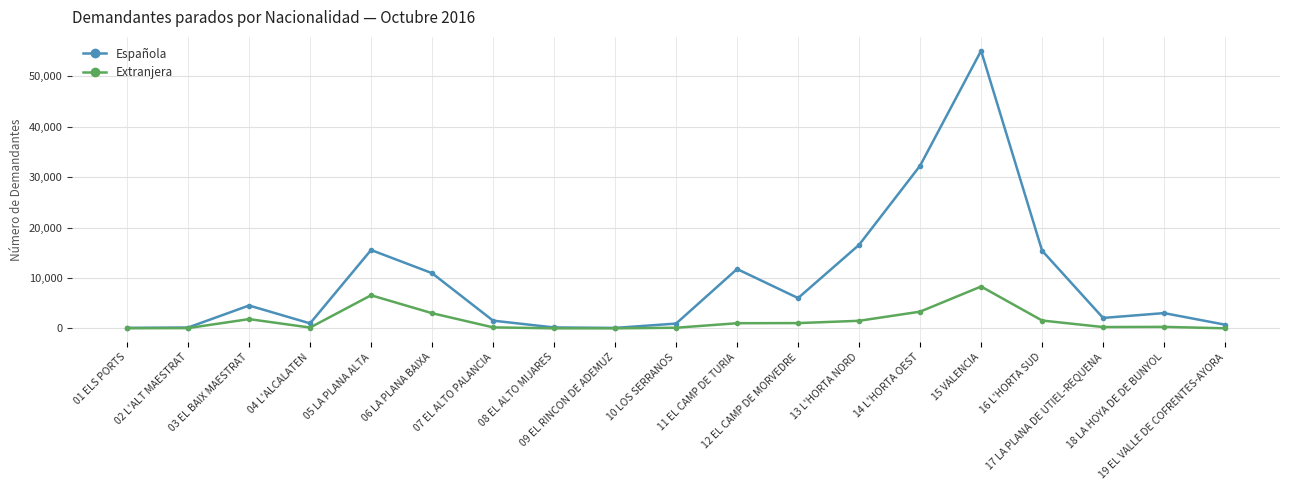

How many data points does each series have?

19